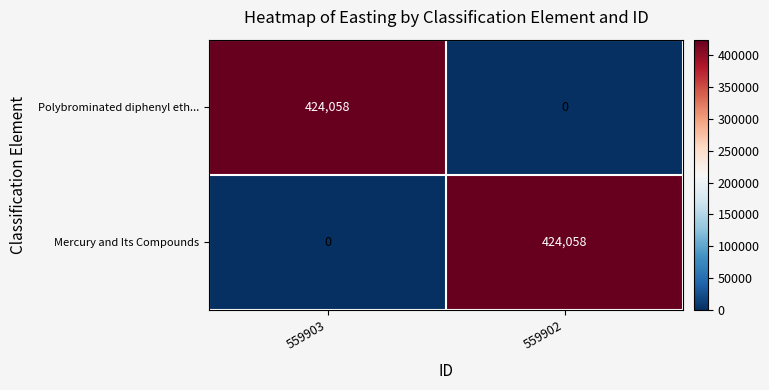

What is the difference between the highest and lowest values at 559903?

424058